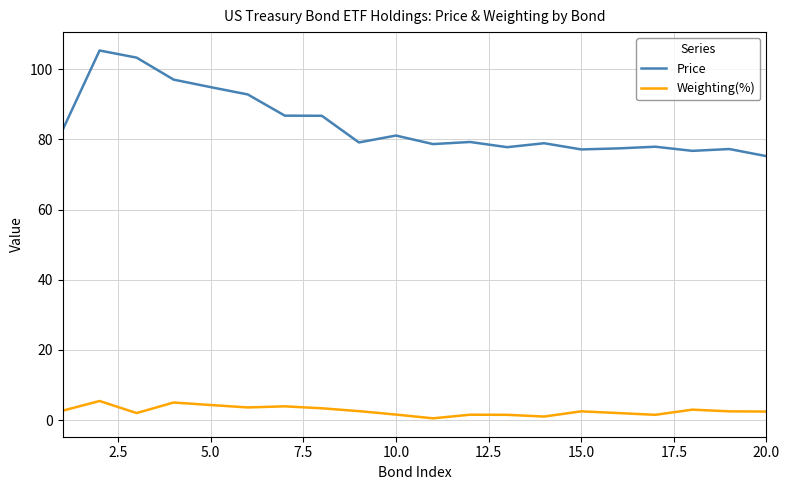

What is the lowest value of the Price series?

75.2